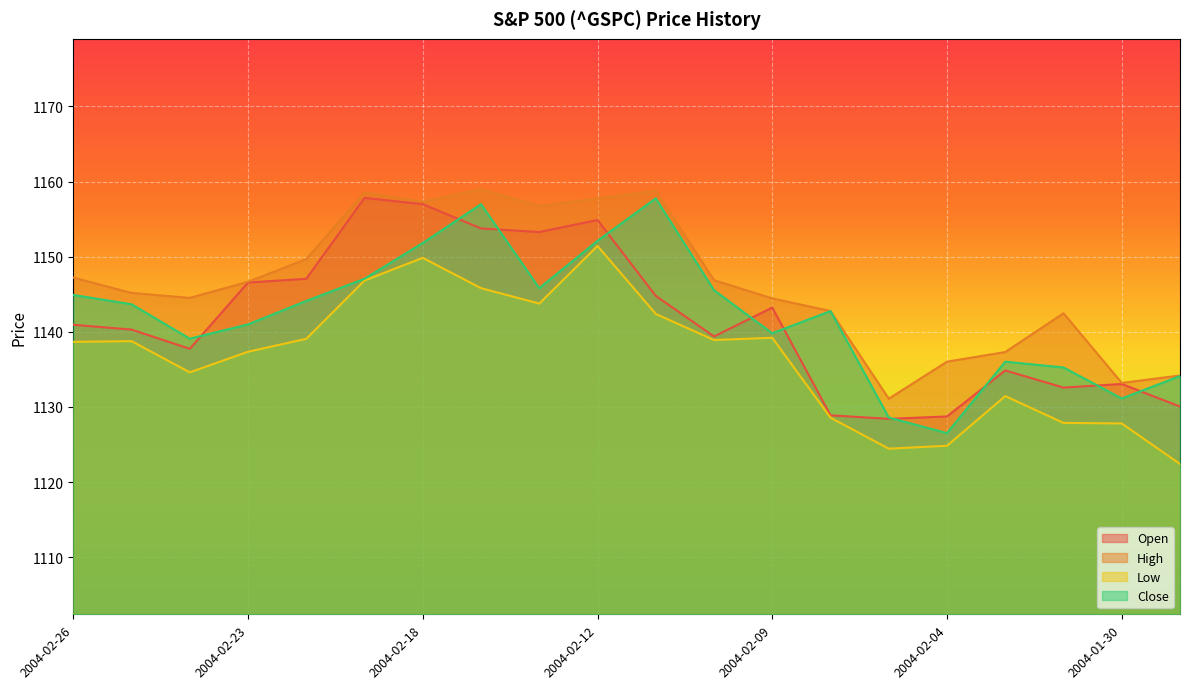

Read the Open value at 2004-02-23.

1146.6